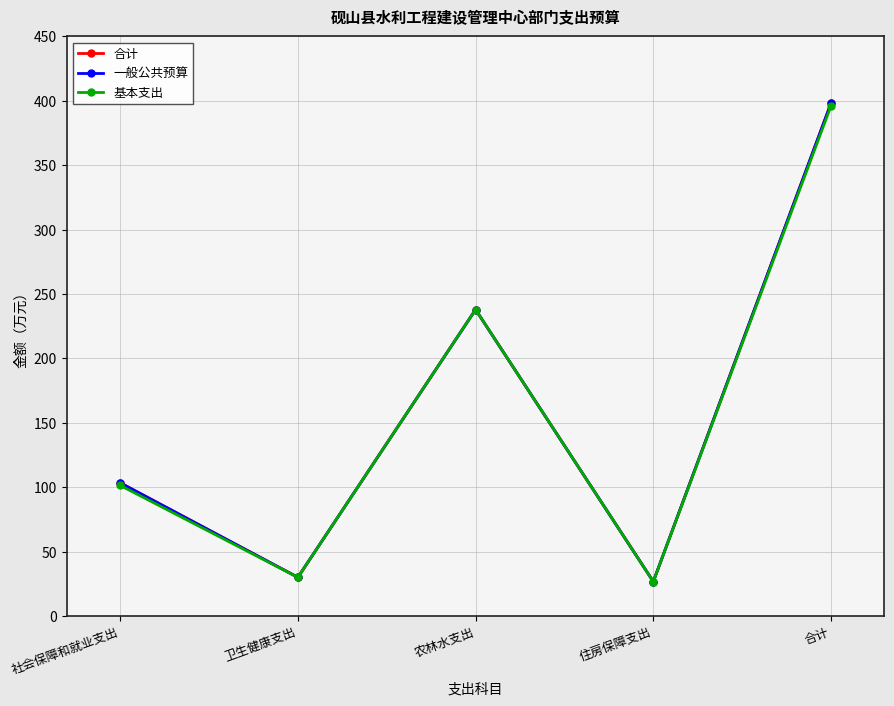

The value of 一般公共预算 at 农林水支出 is 333.9. True or false?

False